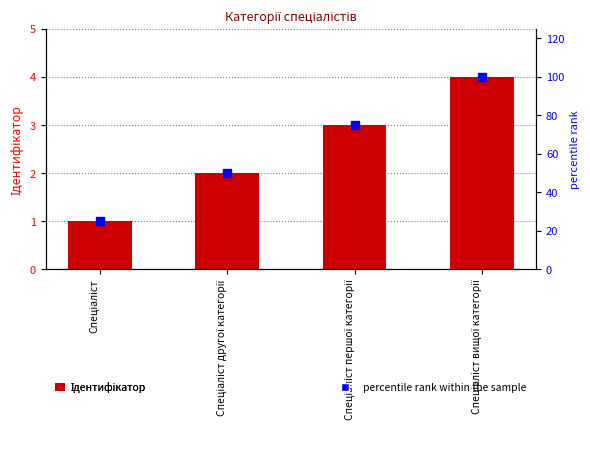

At how many categories does at least one series exceed 20?

4